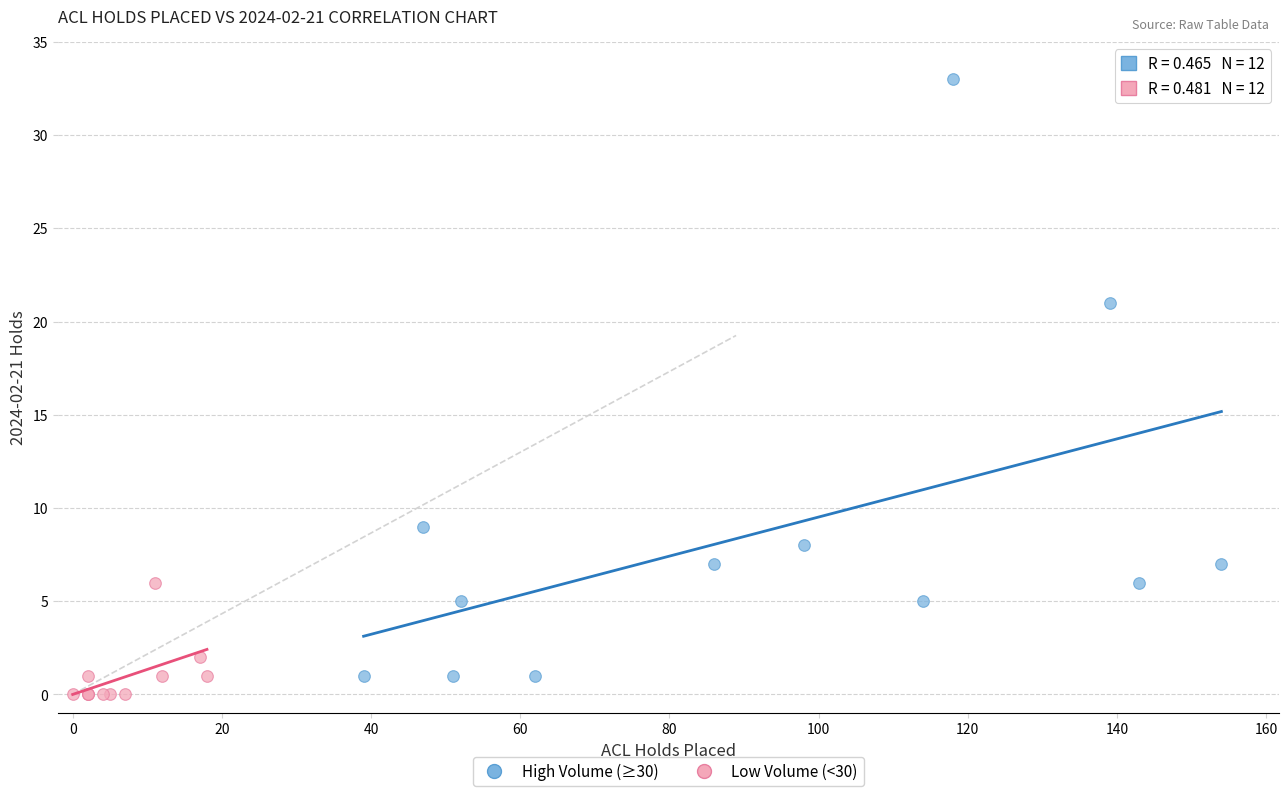

Which series reaches the maximum Y coordinate?

High Volume (≥30)